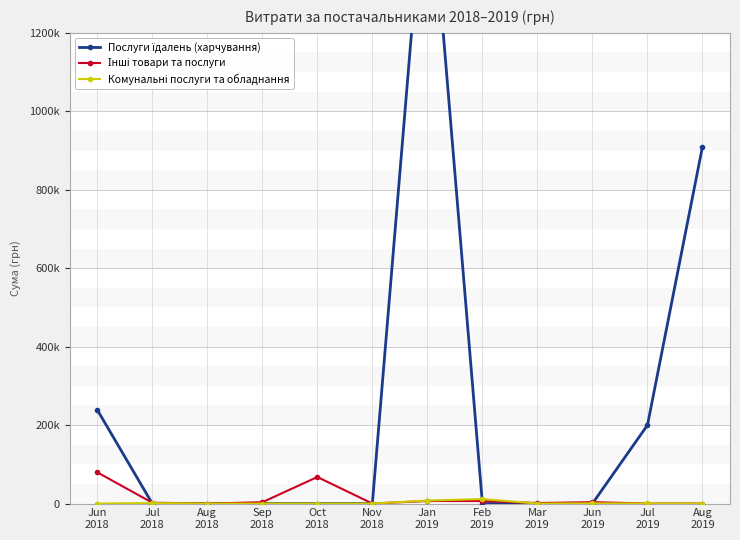

Where is Послуги їдалень (харчування) nearest to the value 842921?

Aug
2019